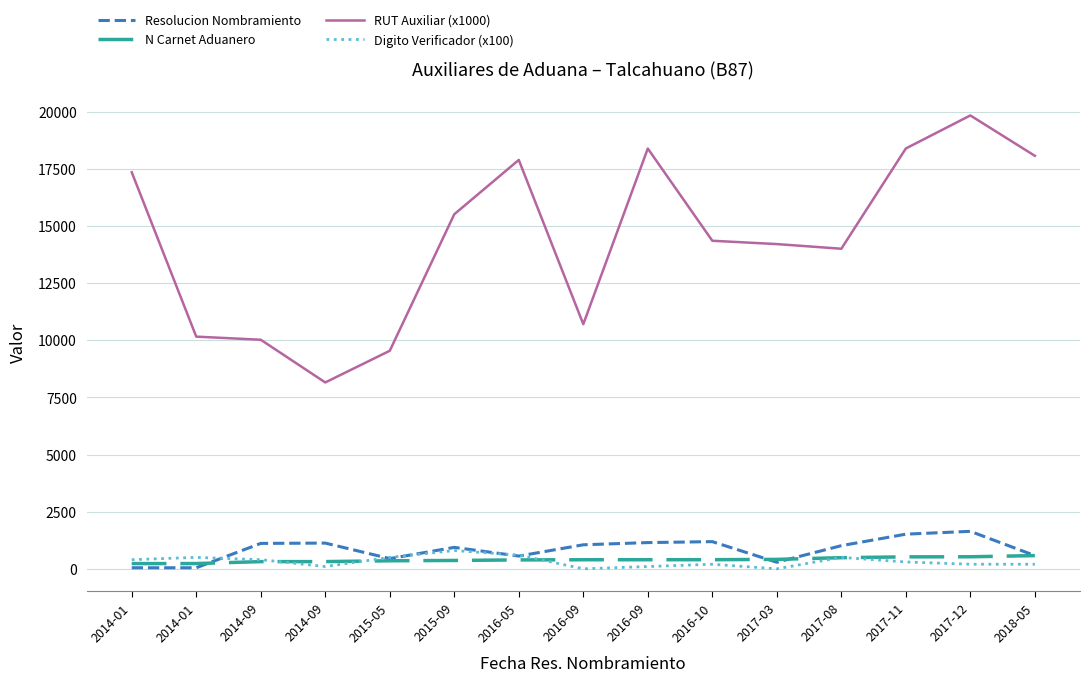

Does the chart have visible grid lines?

Yes